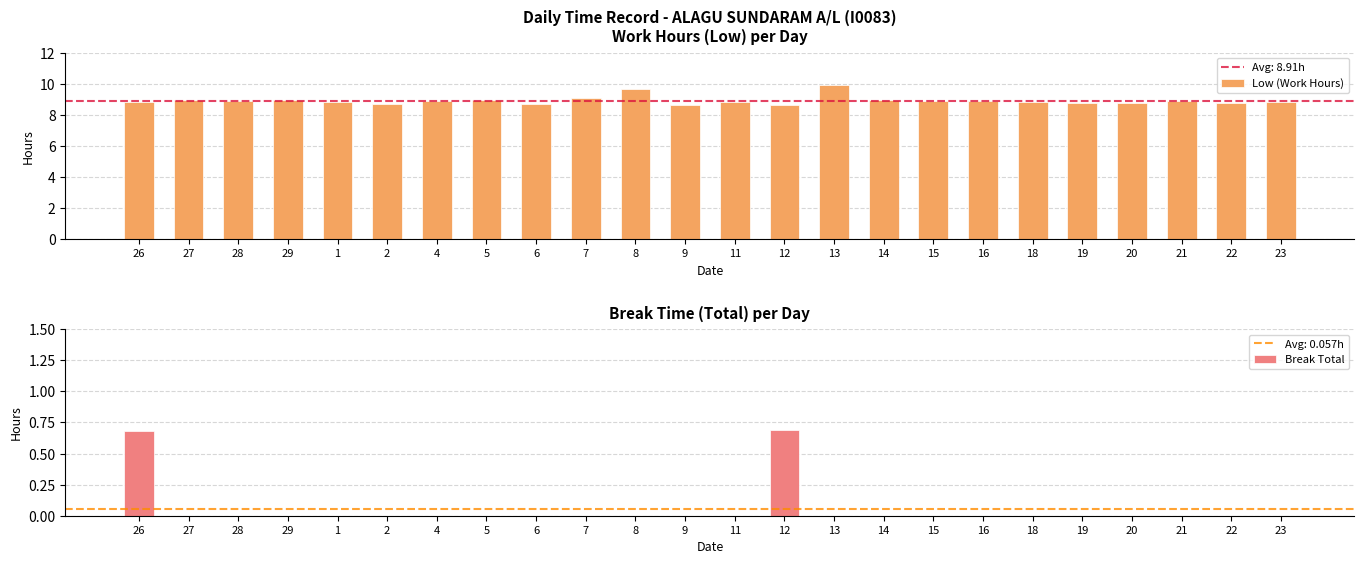

What position from the right is 23?

1